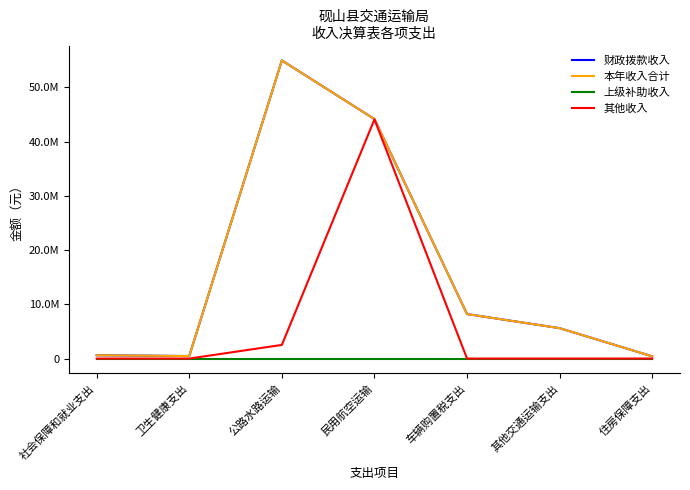

Does the chart have visible grid lines?

No